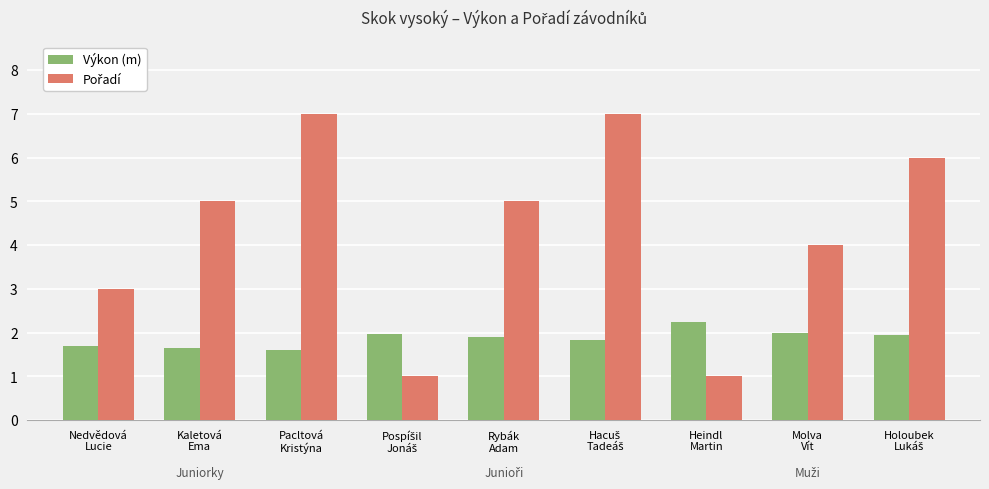

What is the difference between the second highest and minimum values in the Výkon (m) series?

0.4